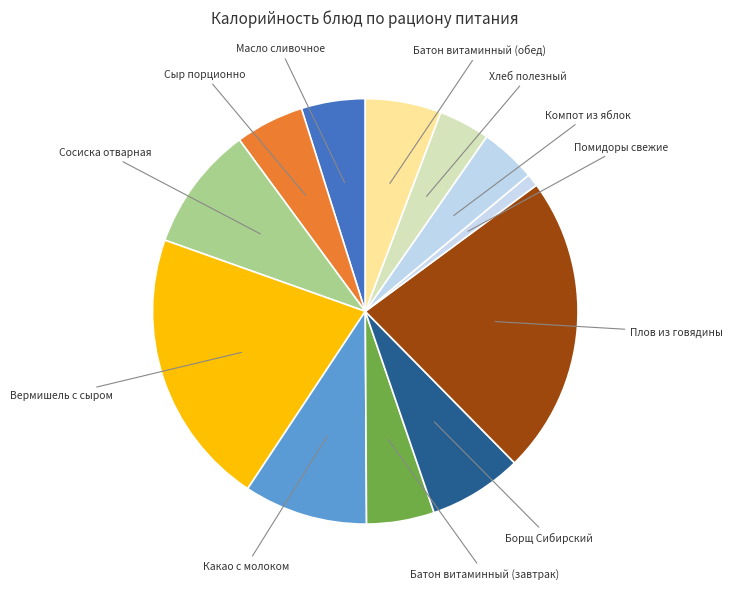

Does any single category account for the majority?

No